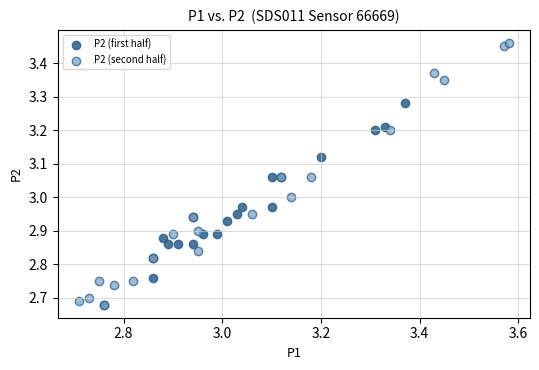

Which series has the widest spread of Y values?

P2 (second half)